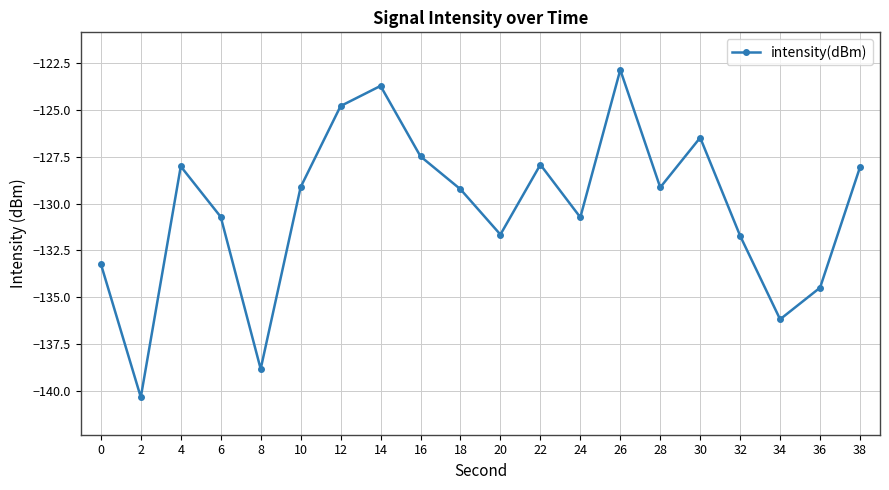

What is the value of the 13th point from the left?

-130.7